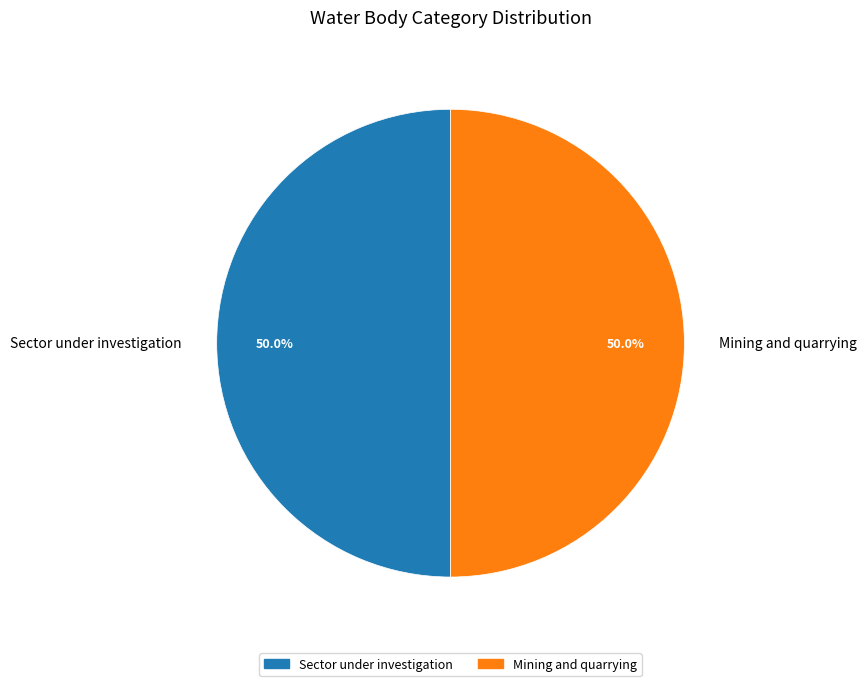

Count the number of slices in the pie.

2